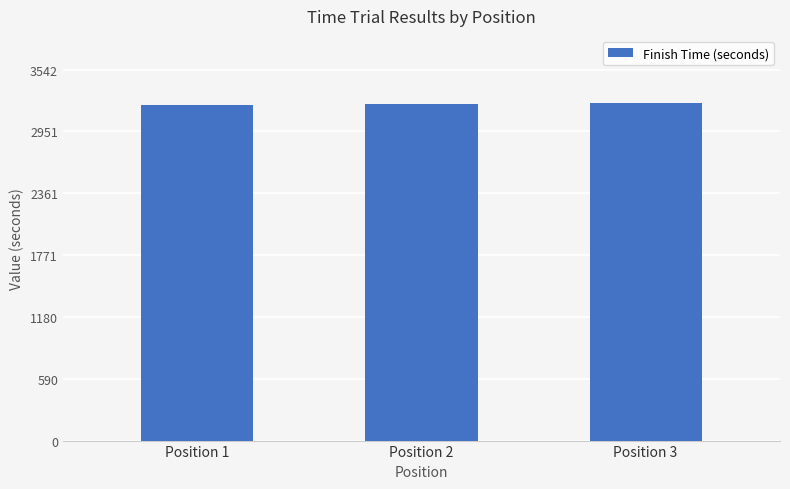

Is it true that the value at Position 3 is 4616?

False